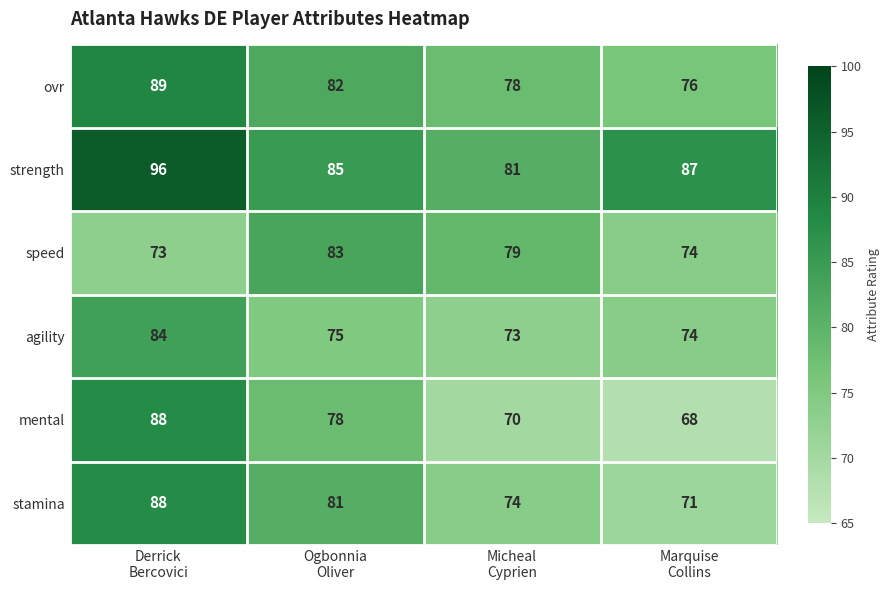

What is the difference between the maximum and minimum values in the speed series?

10